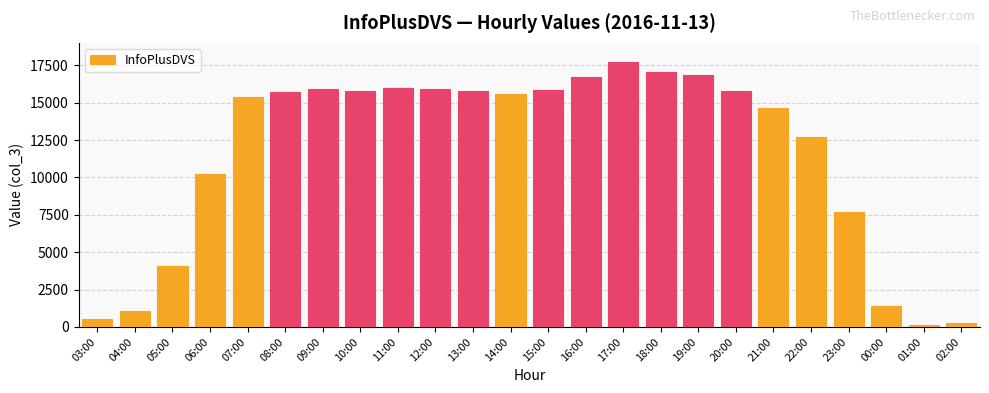

What is the label of the 3rd bar from the left?

05:00